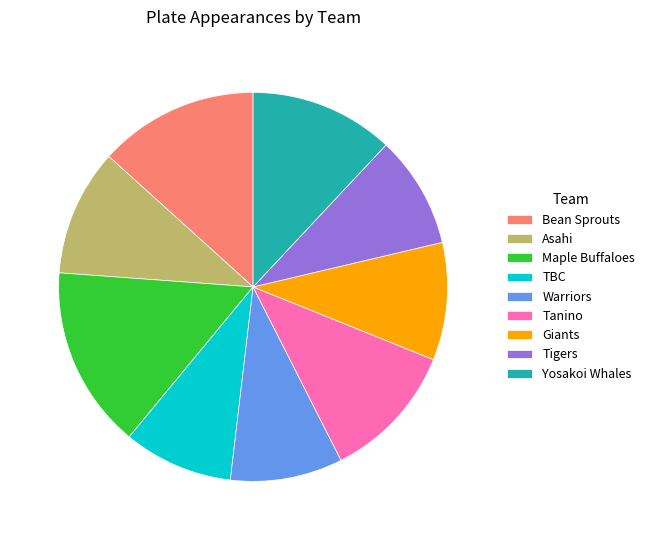

Is the sum of Tanino and Asahi greater than half?

No